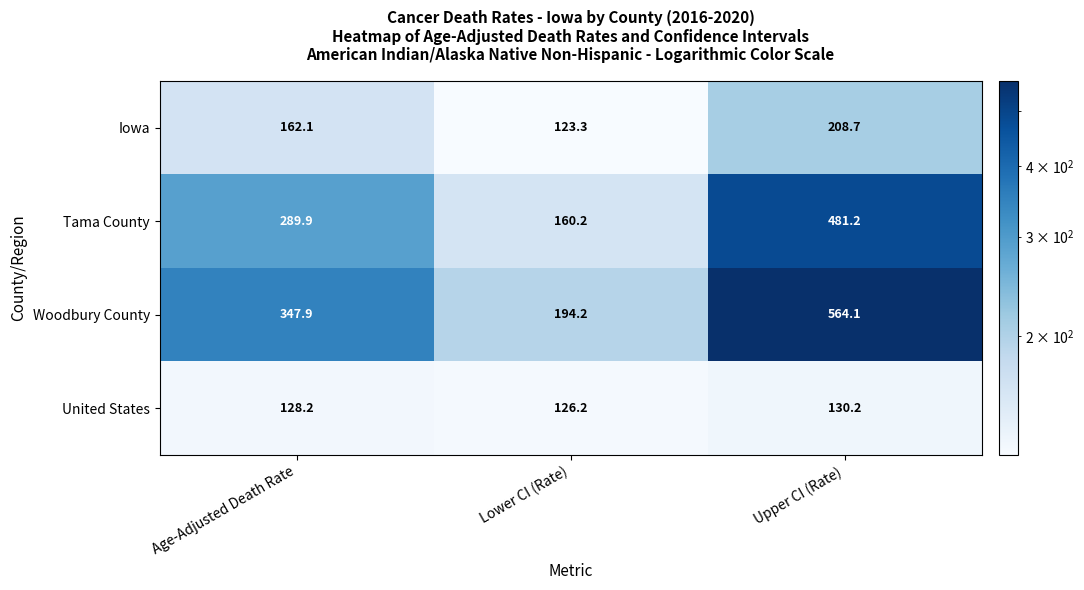

Which series has the widest spread of values?

Woodbury County